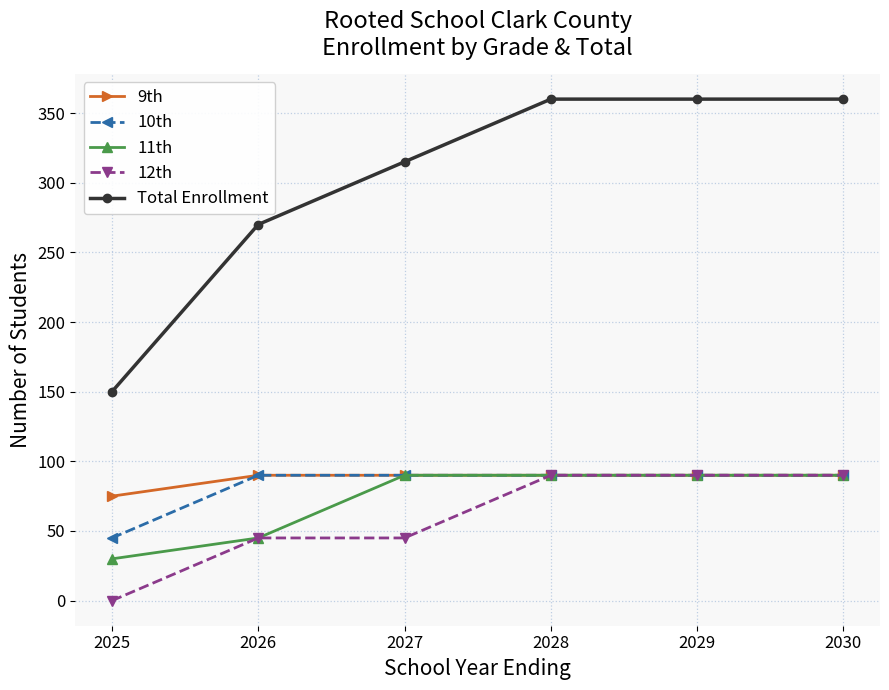

At which label is Total Enrollment closest to 255?

2026